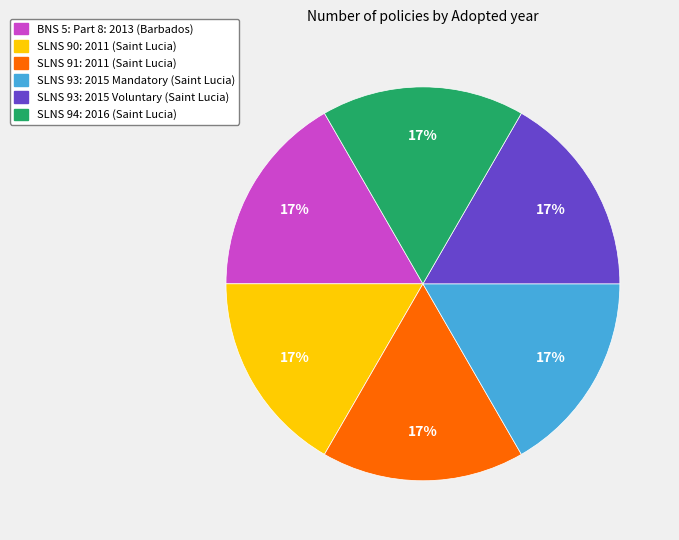

What is the ratio of the value at BNS 5: Part 8: 2013 (Barbados) to the value at SLNS 93: 2015 Mandatory (Saint Lucia)?

1.0